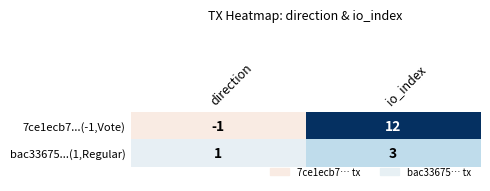

How many values in the 7ce1ecb7...(-1,Vote) series are below 12?

1